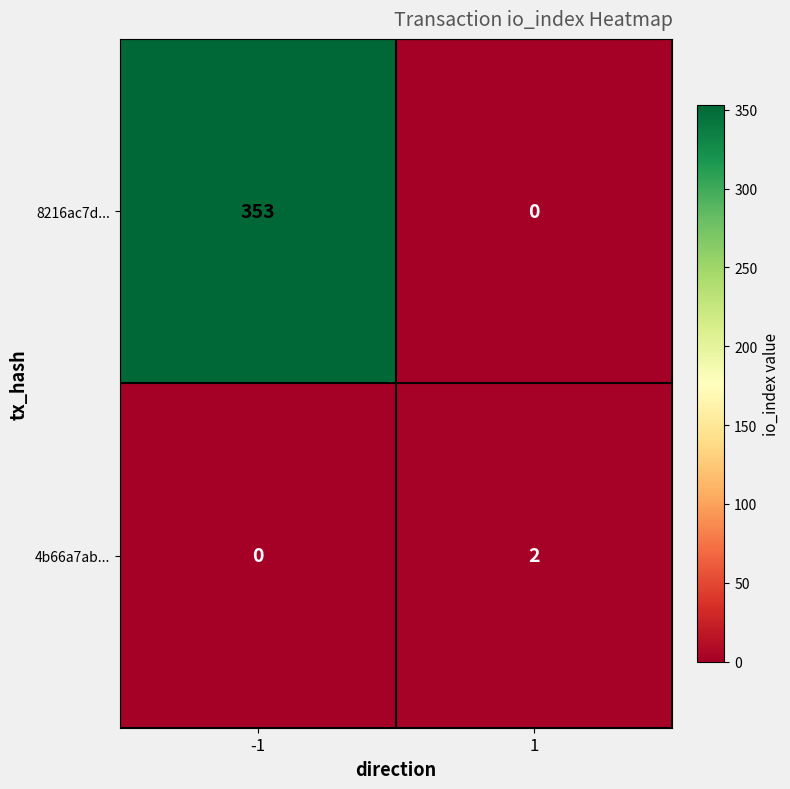

Reading left to right, what are all the values shown in this chart?

8216ac7d...: 353	0
4b66a7ab...: 0	2